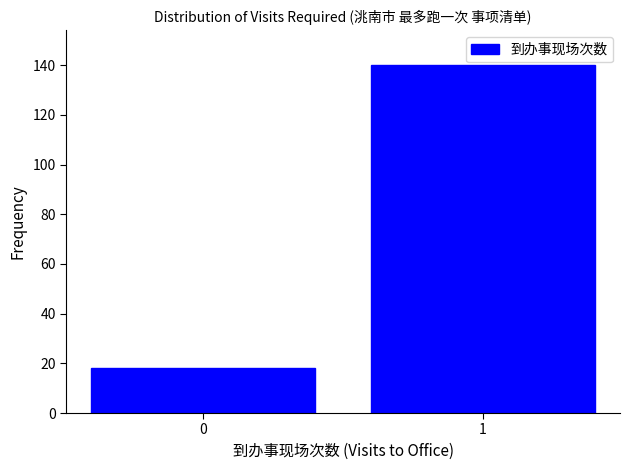

Reading right to left, transcribe all the data shown in this chart.

140	18